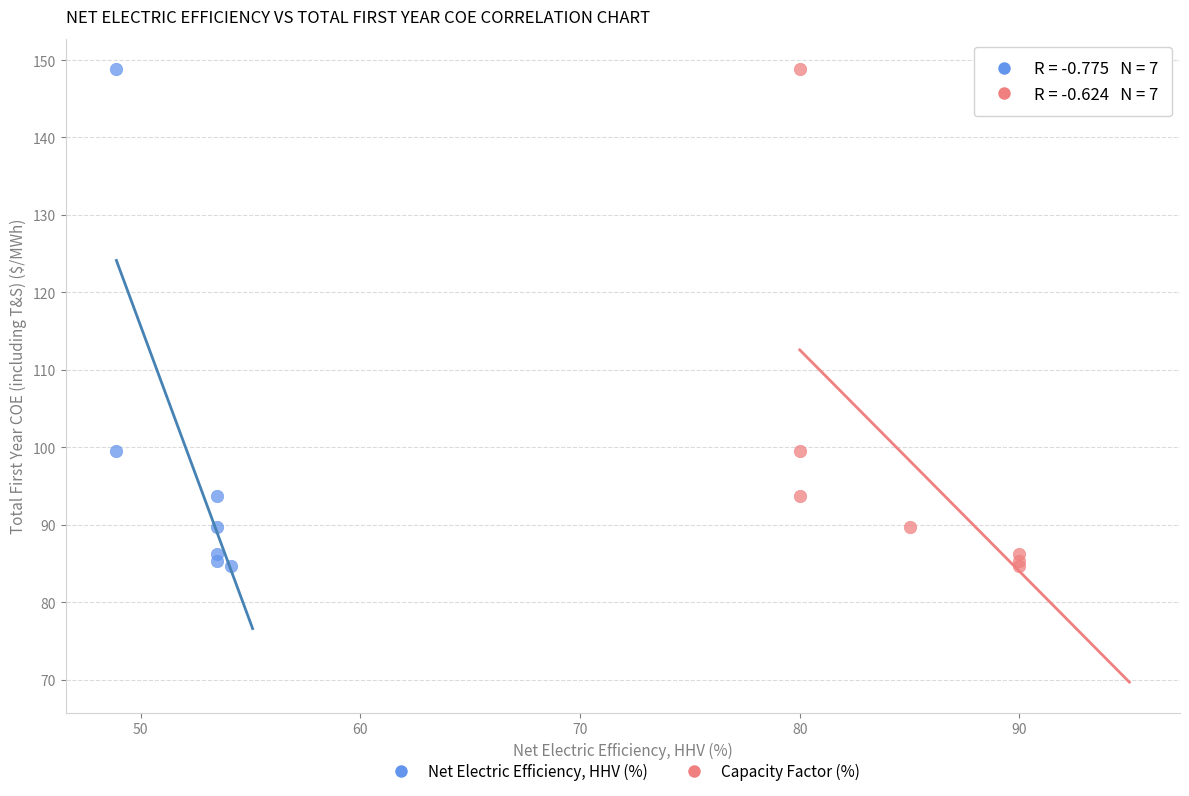

What are all the series names shown in the legend?

Net Electric Efficiency, HHV (%), Capacity Factor (%)